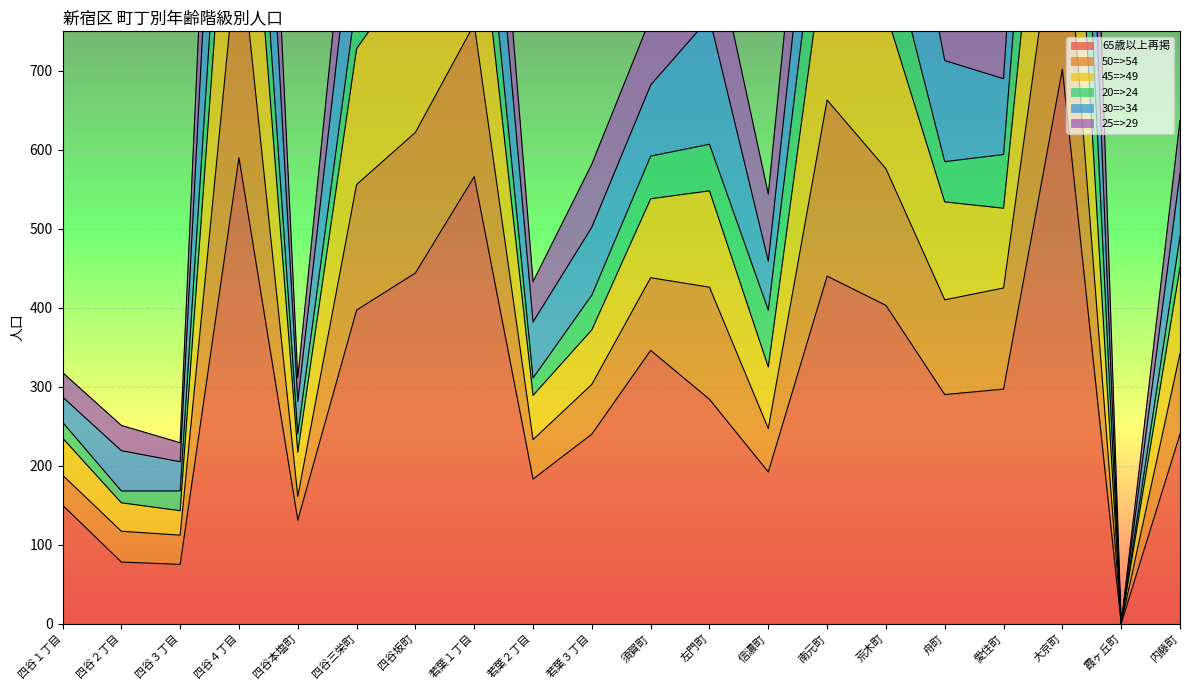

List the labels in order of 65歳以上再掲 value, smallest first.

霞ヶ丘町, 四谷３丁目, 四谷２丁目, 四谷本塩町, 四谷１丁目, 若葉２丁目, 信濃町, 若葉３丁目, 内藤町, 左門町, 舟町, 愛住町, 須賀町, 四谷三栄町, 荒木町, 南元町, 四谷坂町, 若葉１丁目, 四谷４丁目, 大京町